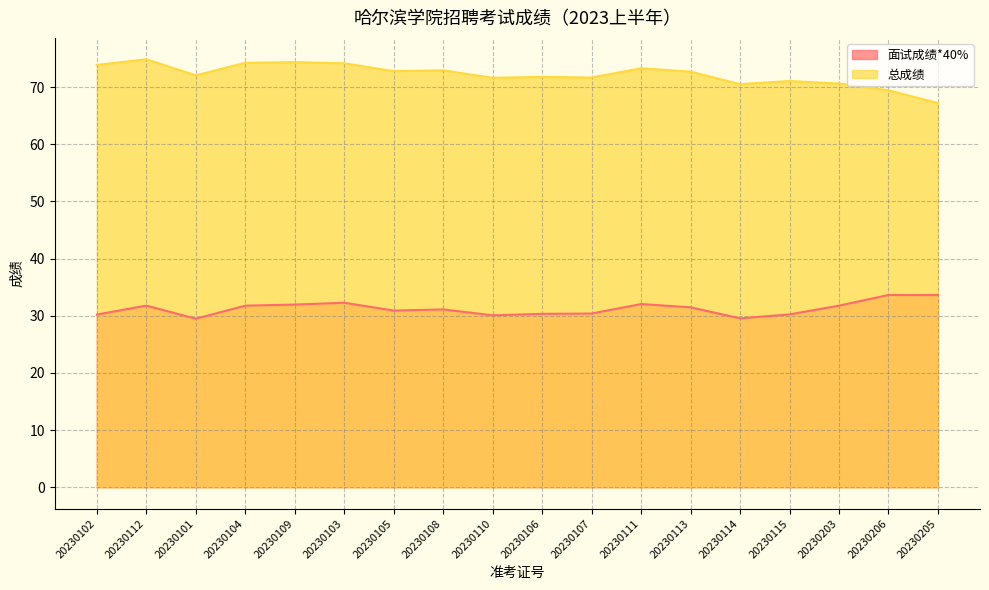

Reading left to right, what are all the values shown in this chart?

面试成绩*40%: 30.2	31.8	29.5	31.8	31.9	32.3	30.9	31.1	30.1	30.3	30.4	32.0	31.5	29.5	30.2	31.8	33.6	33.6
总成绩: 73.9	74.8	72.0	74.2	74.3	74.2	72.8	72.9	71.6	71.8	71.7	73.3	72.7	70.5	71.0	70.6	69.4	67.2